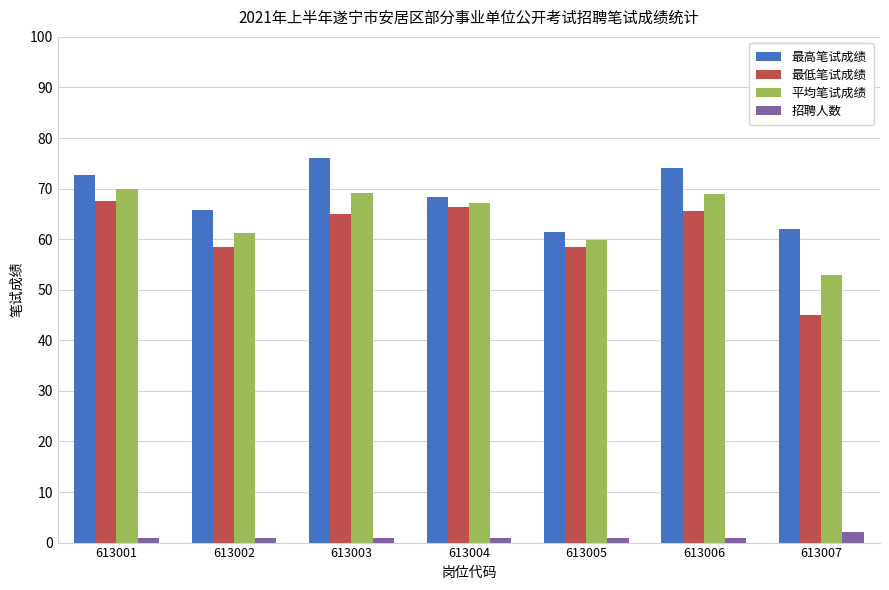

Does the chart contain any negative values?

No